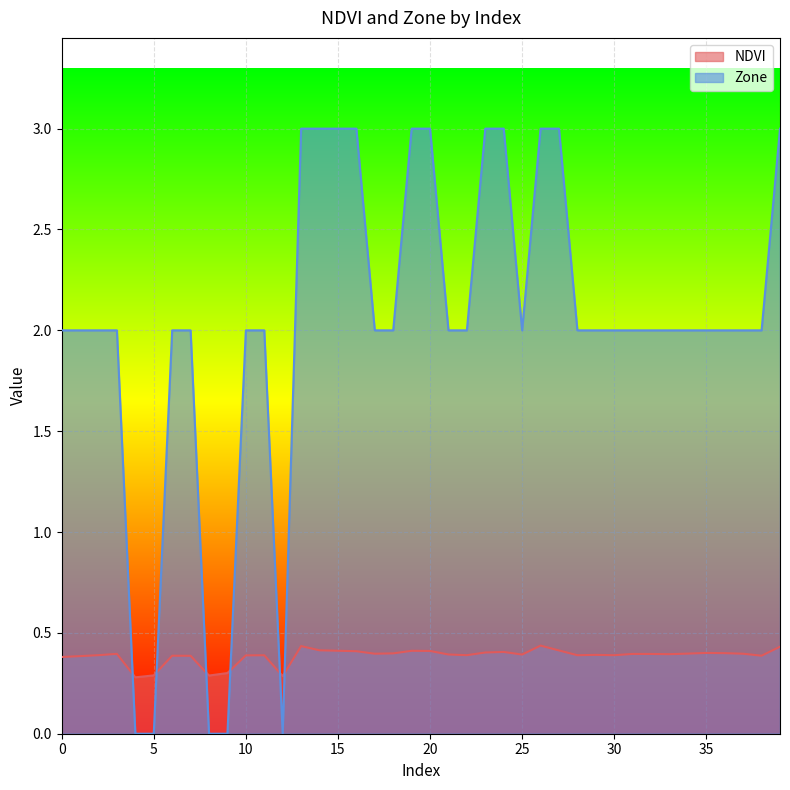

At which label is NDVI closest to 0?

4